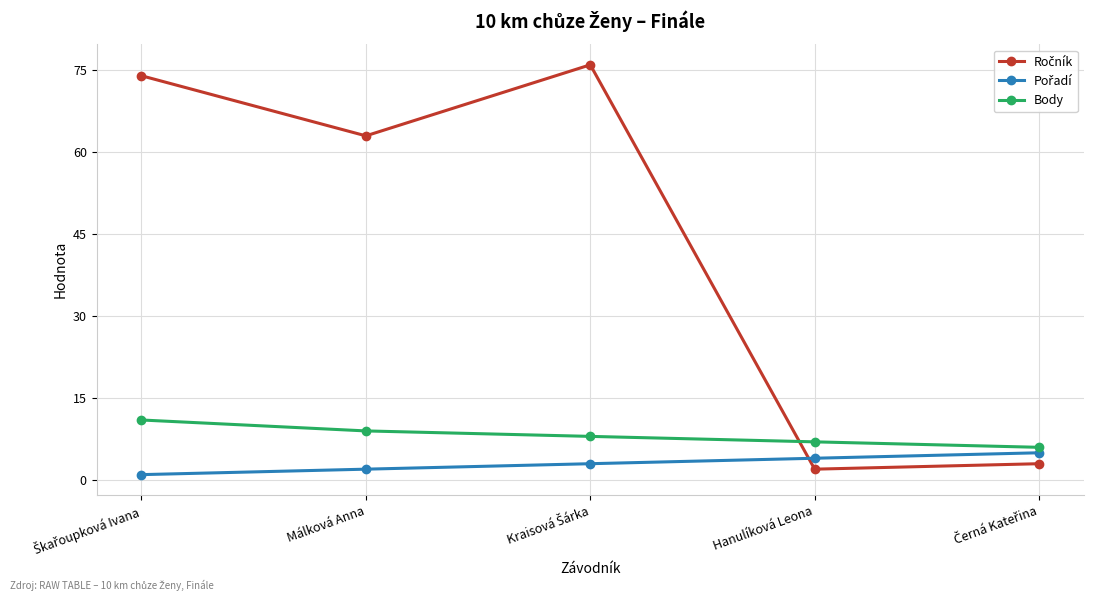

What is the lowest value of the Body series?

6